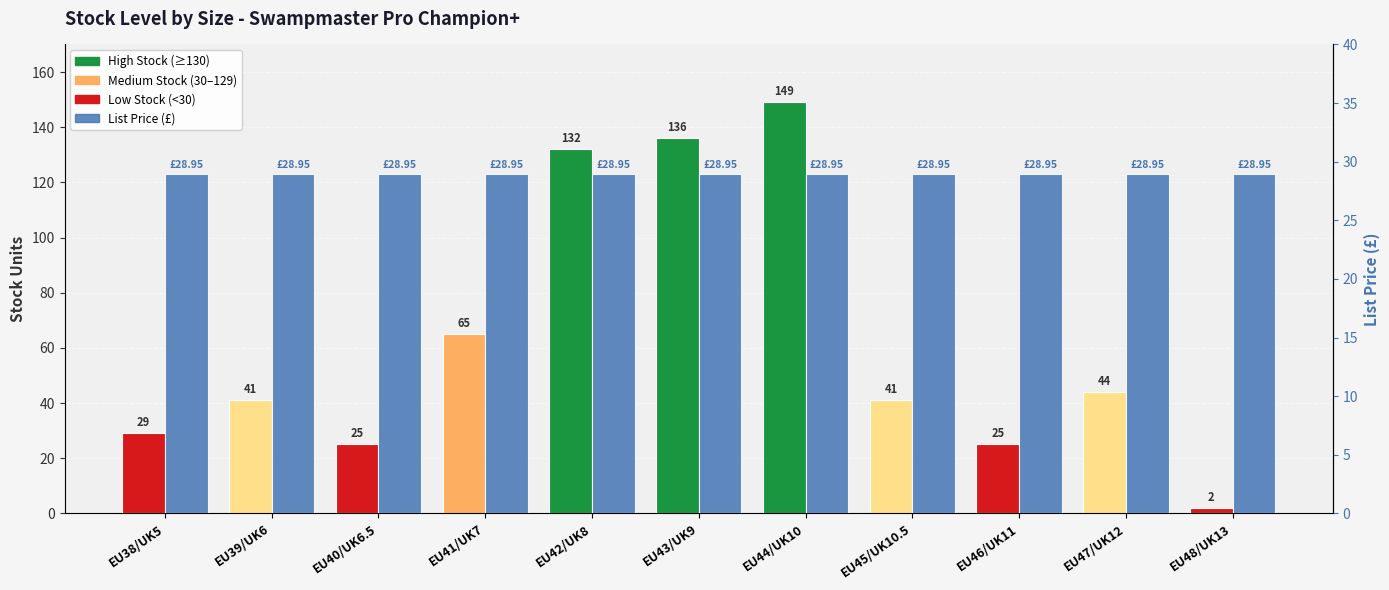

What value does the Stock series have at EU46/UK11?

25.0